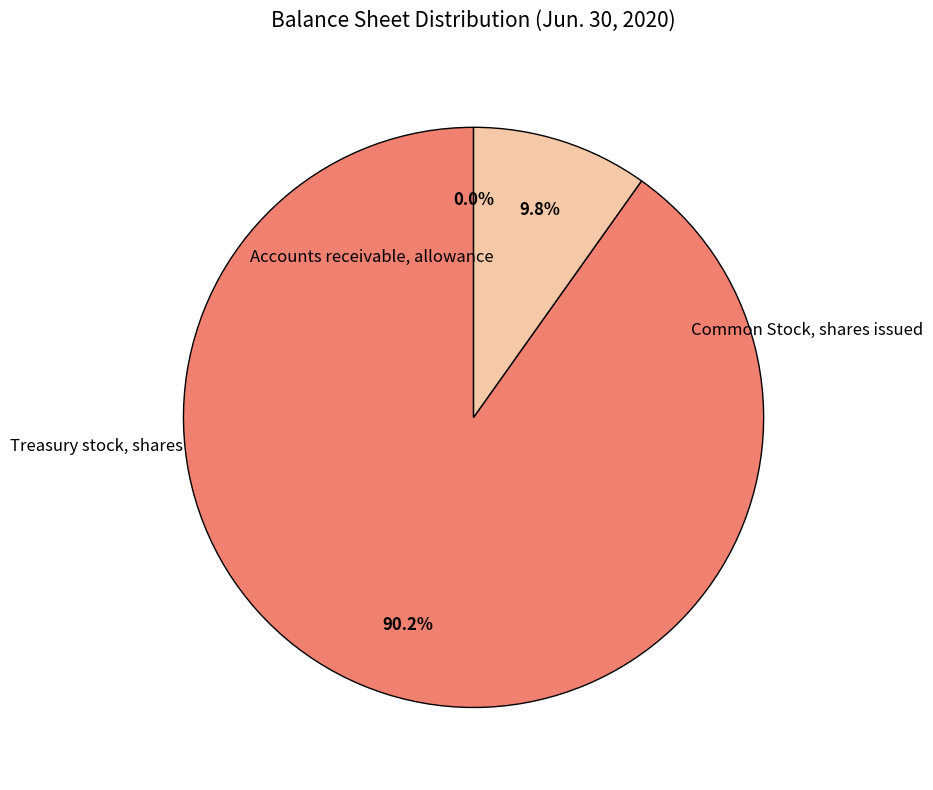

How many slices are in this pie chart?

3